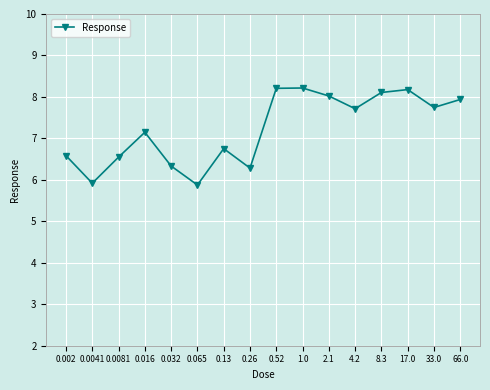

Where is the first local minimum?

0.0041